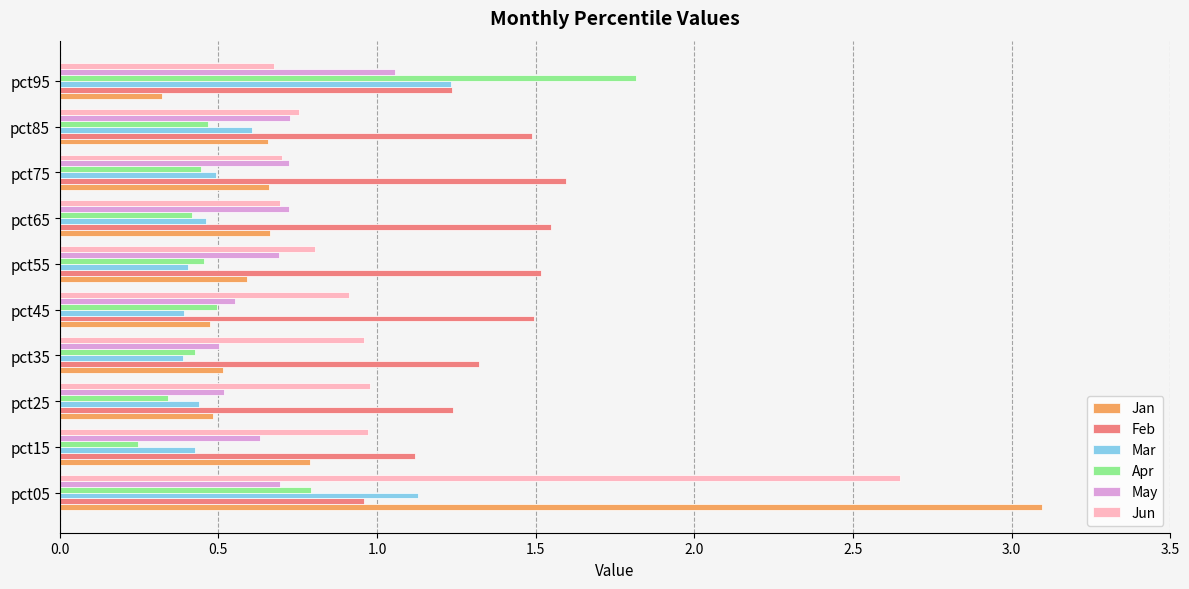

What is the total value across all series at pct95?

6.3